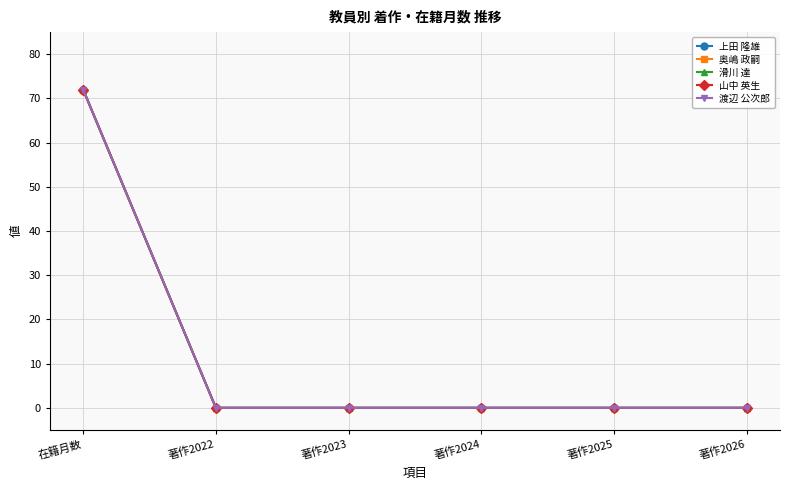

Is this an area chart (filled region under the line)?

No